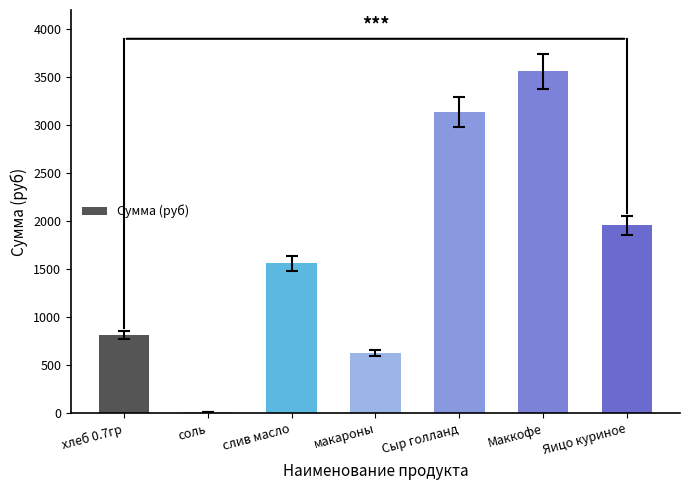

Approximately how many times larger is the value at слив масло compared to макароны?

2.5